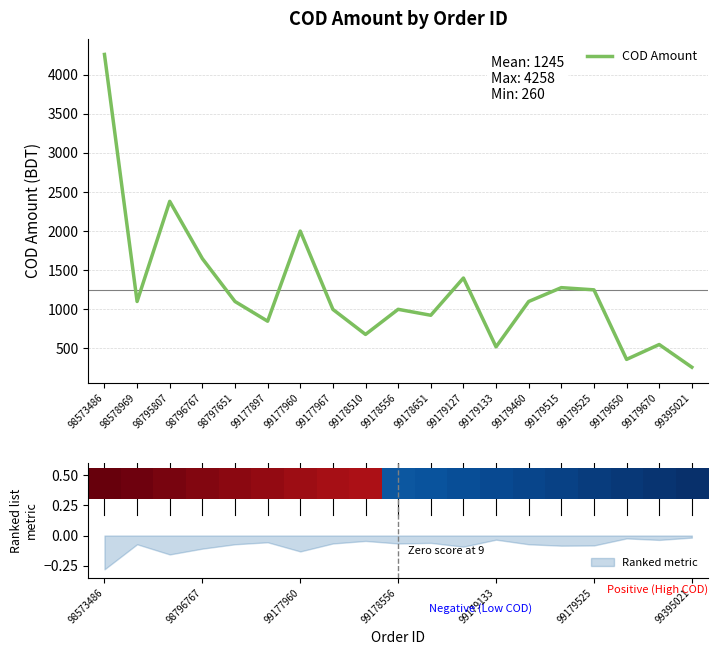

How many distinct data groups are displayed?

1